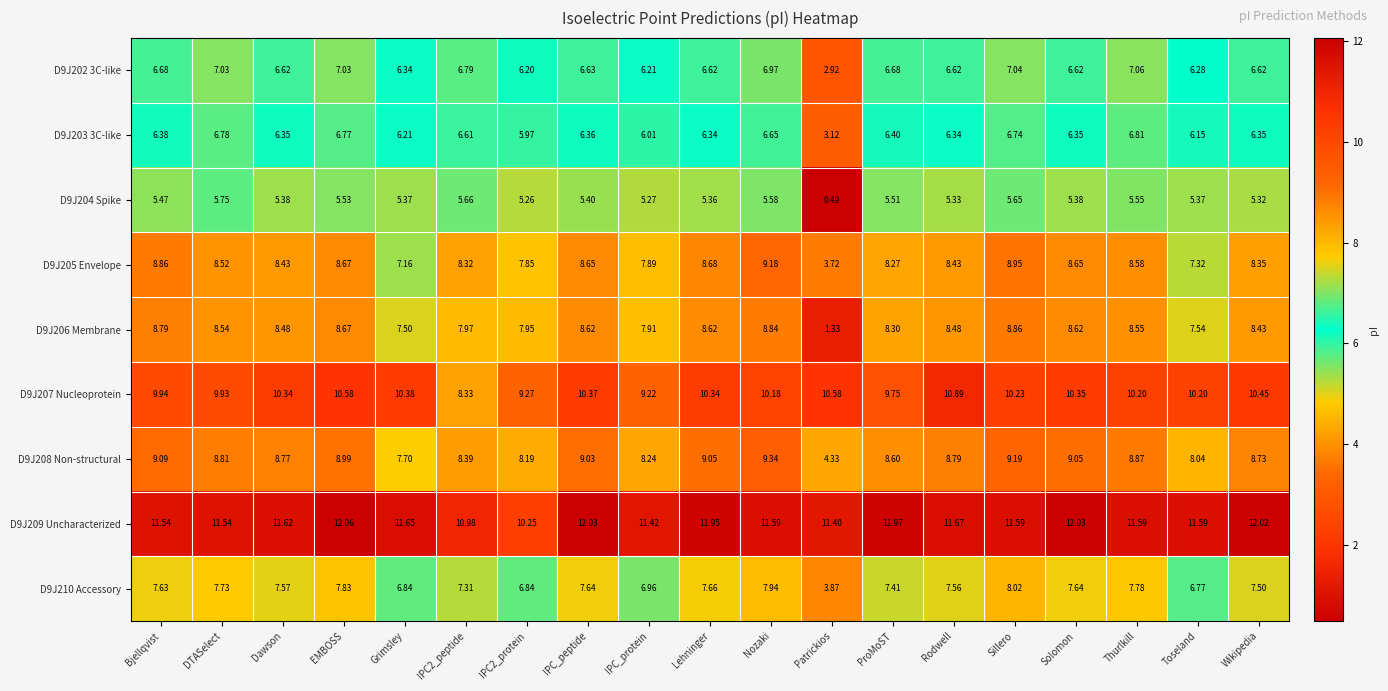

Where is D9J207 Nucleoprotein nearest to the value 9?

IPC_protein